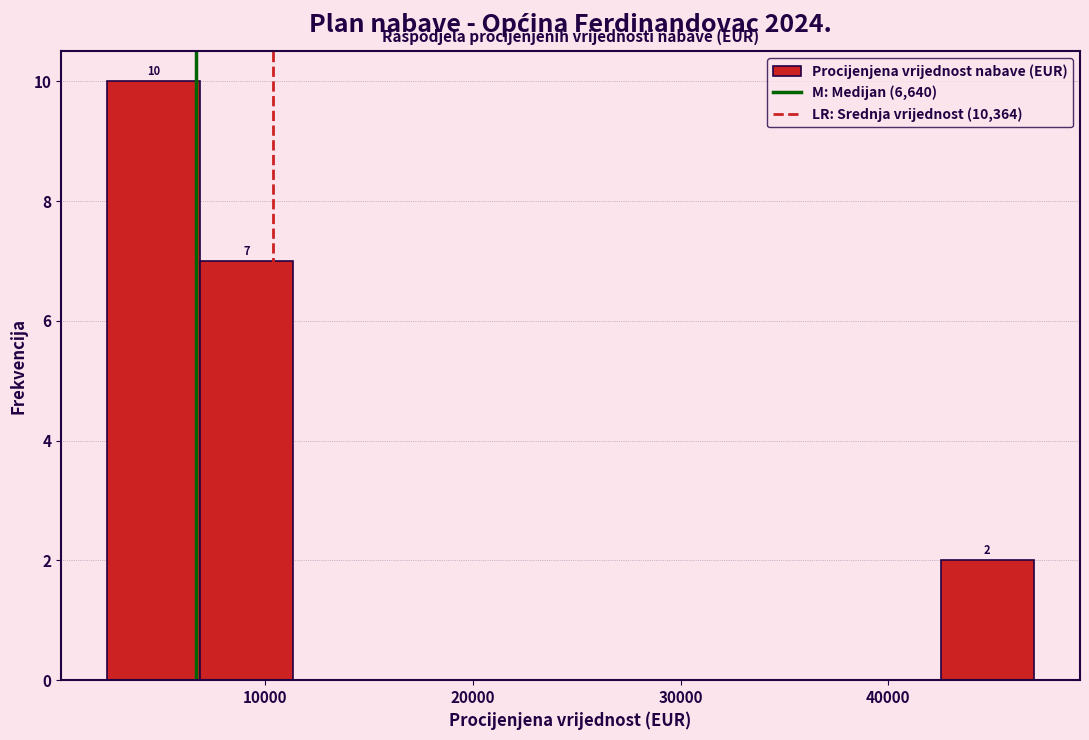

Over which range of the x-axis is the bar tallest?

2000 to 7000